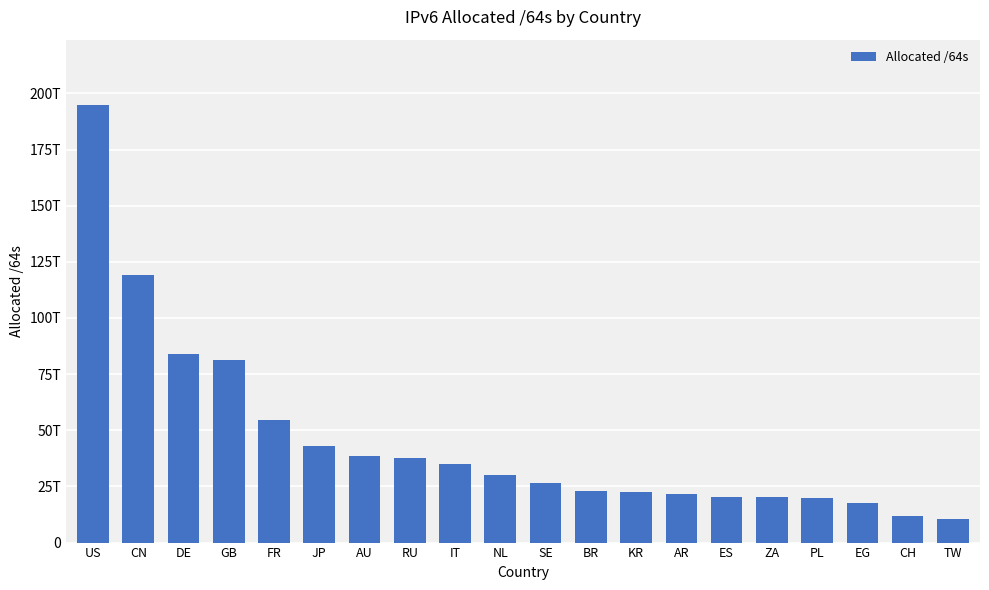

What is the label of the 19th bar from the left?

CH